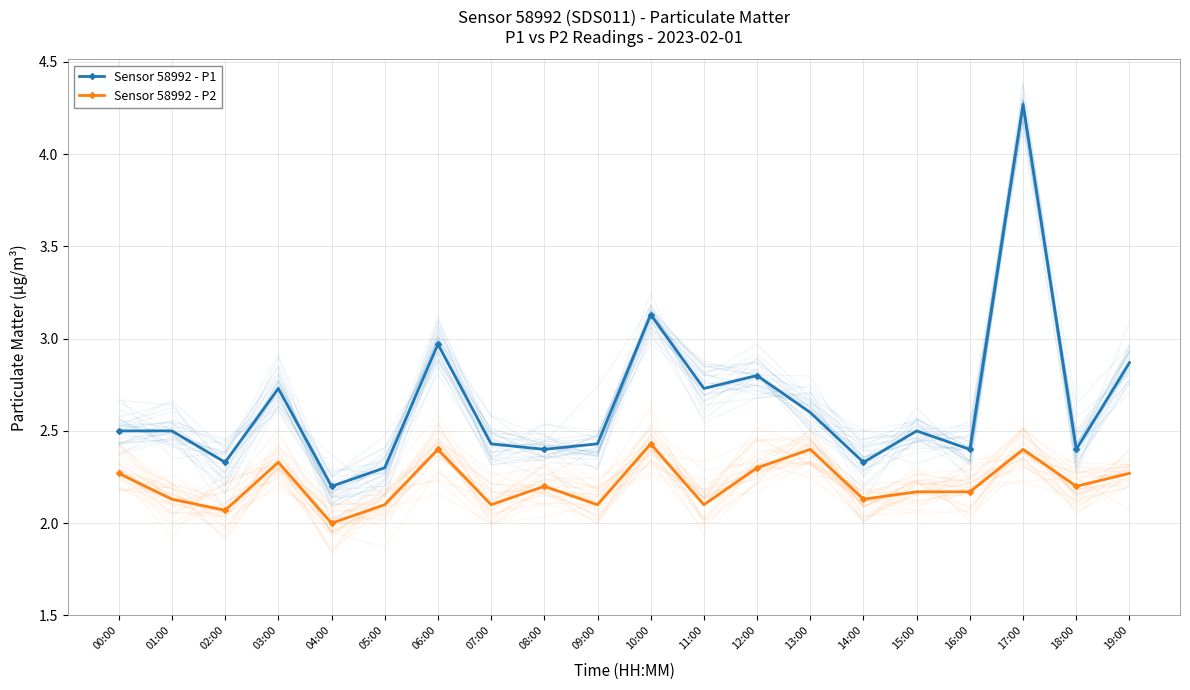

What is the sum of all Sensor 58992 - P2 values?

44.3